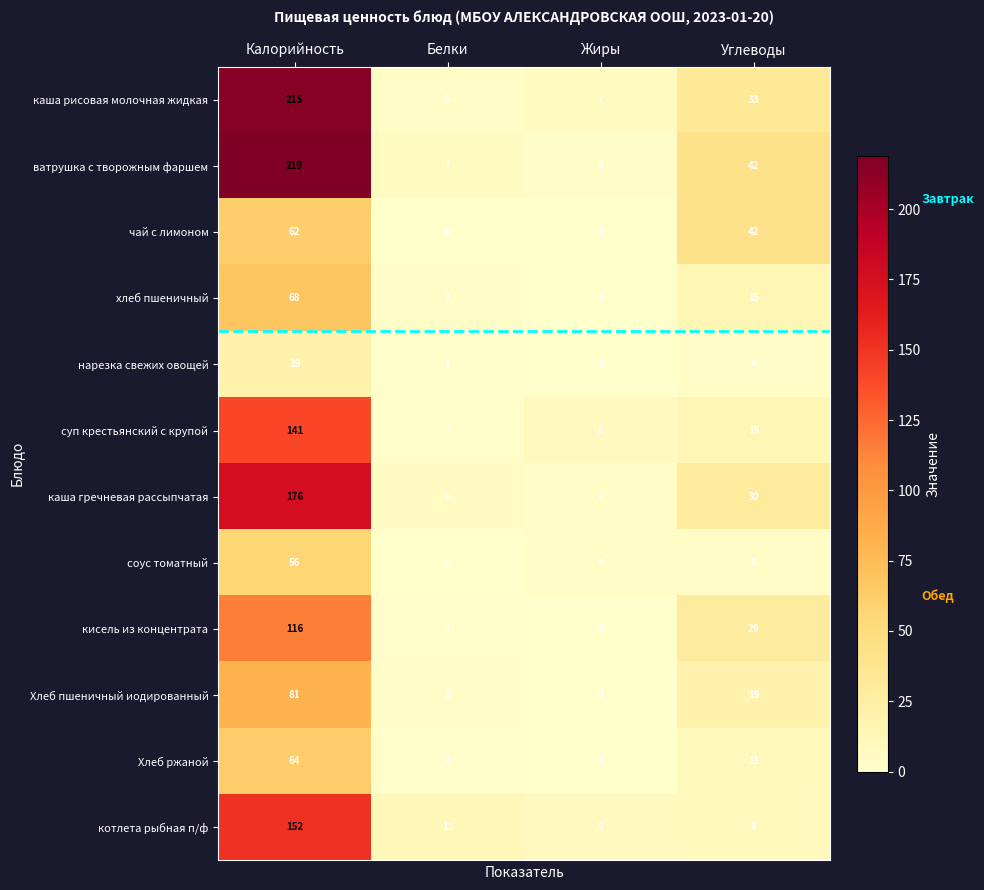

Count the number of categories in the chart.

4